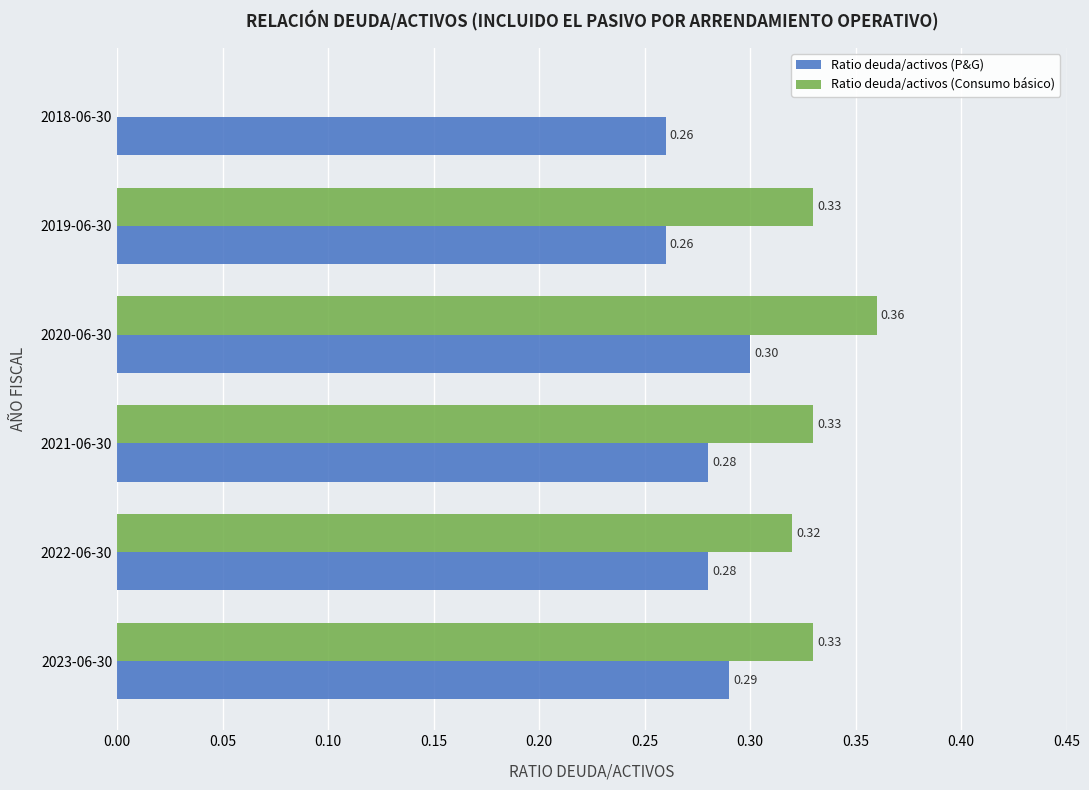

What is the total value across all series at 2020-06-30?

0.7